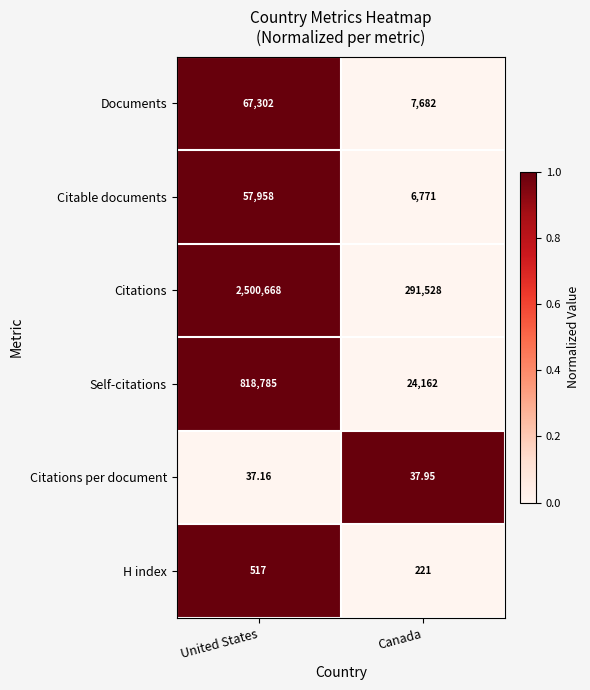

Which series changed the most between United States and Canada?

Citations